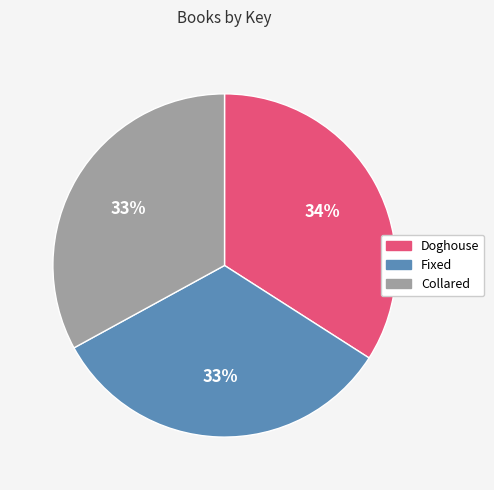

Which has a higher value, Collared or Doghouse?

Doghouse